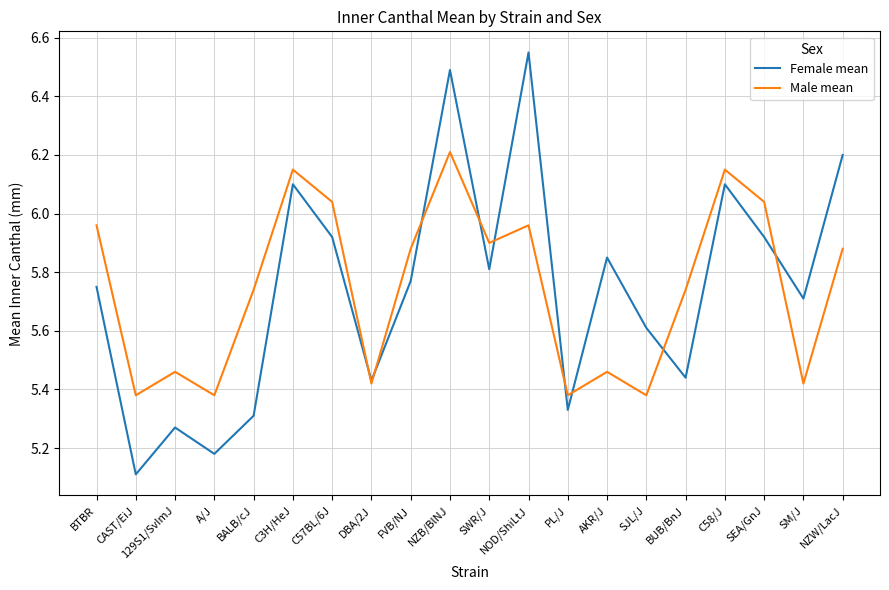

At which category does Male mean reach its first local peak?

129S1/SvImJ